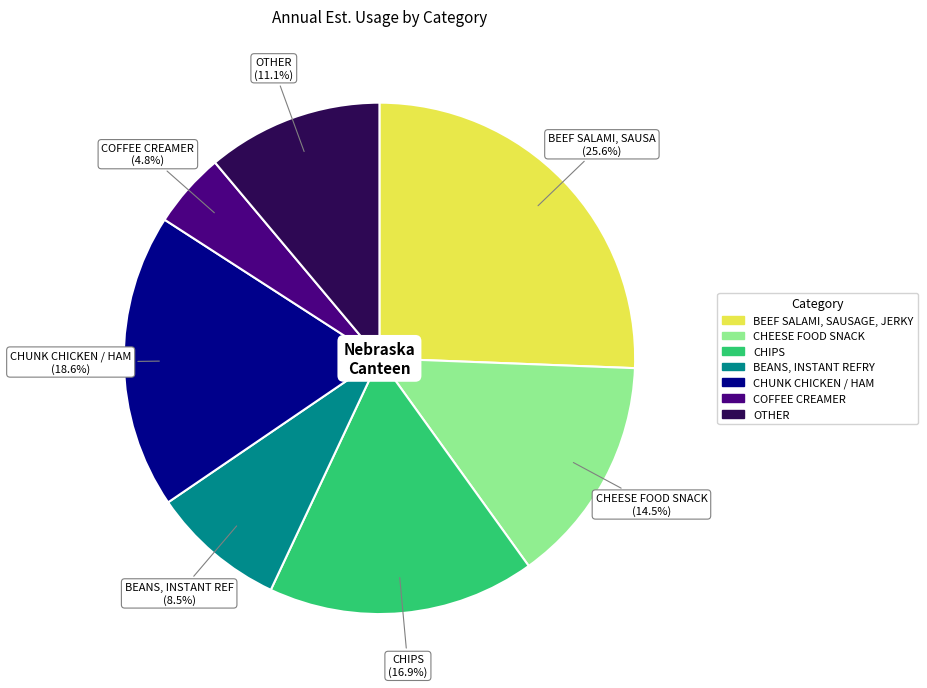

How many segments does this pie chart have?

7